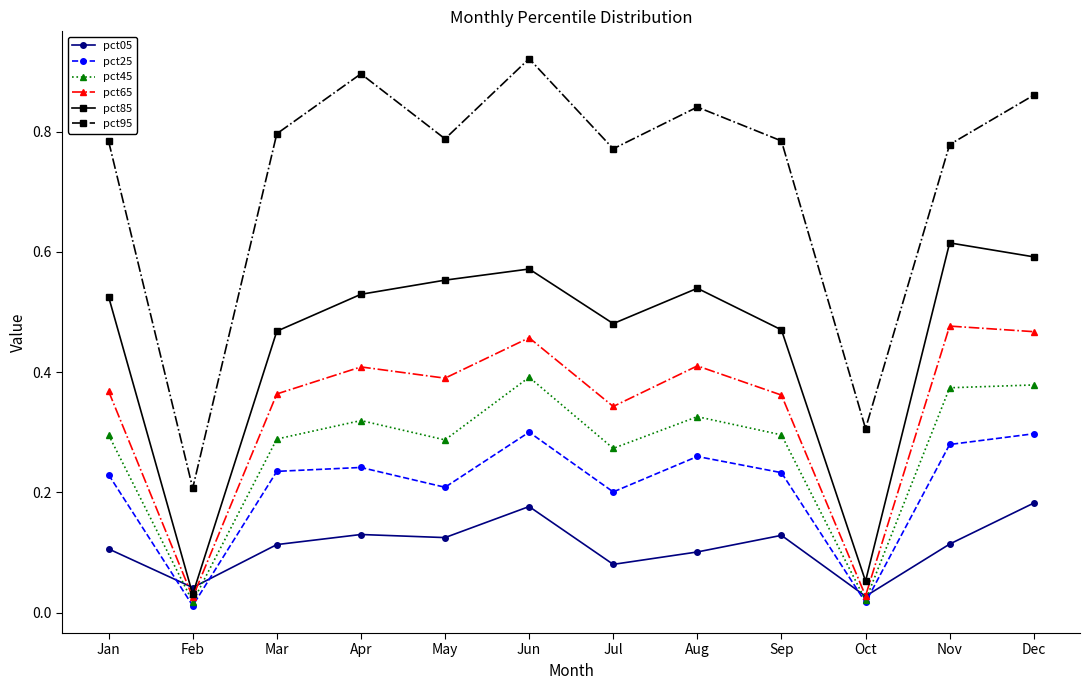

Which category has the lowest value in the pct95 series?

Feb